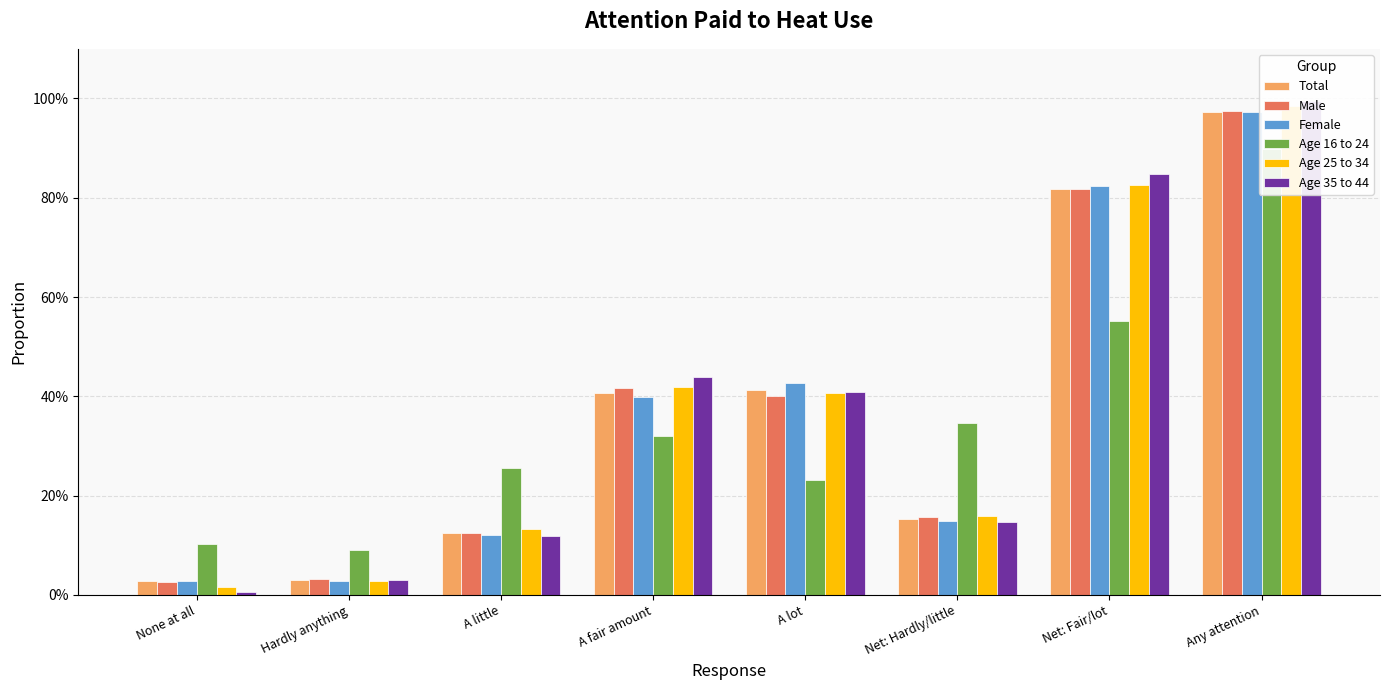

At which label does Age 25 to 34 reach its peak?

Any attention